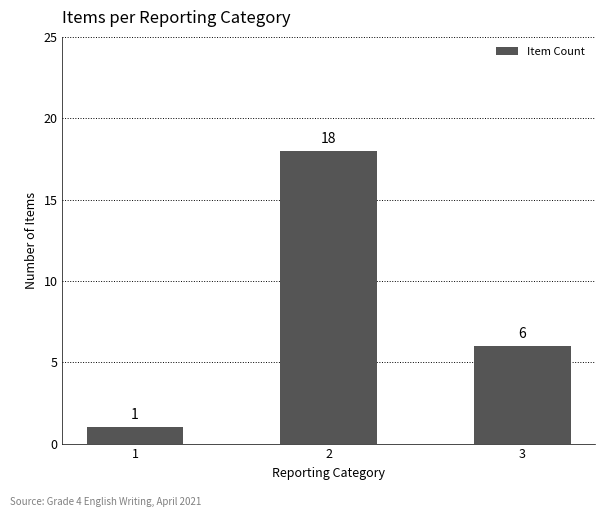

Reading right to left, list all the values displayed in this chart.

6	18	1